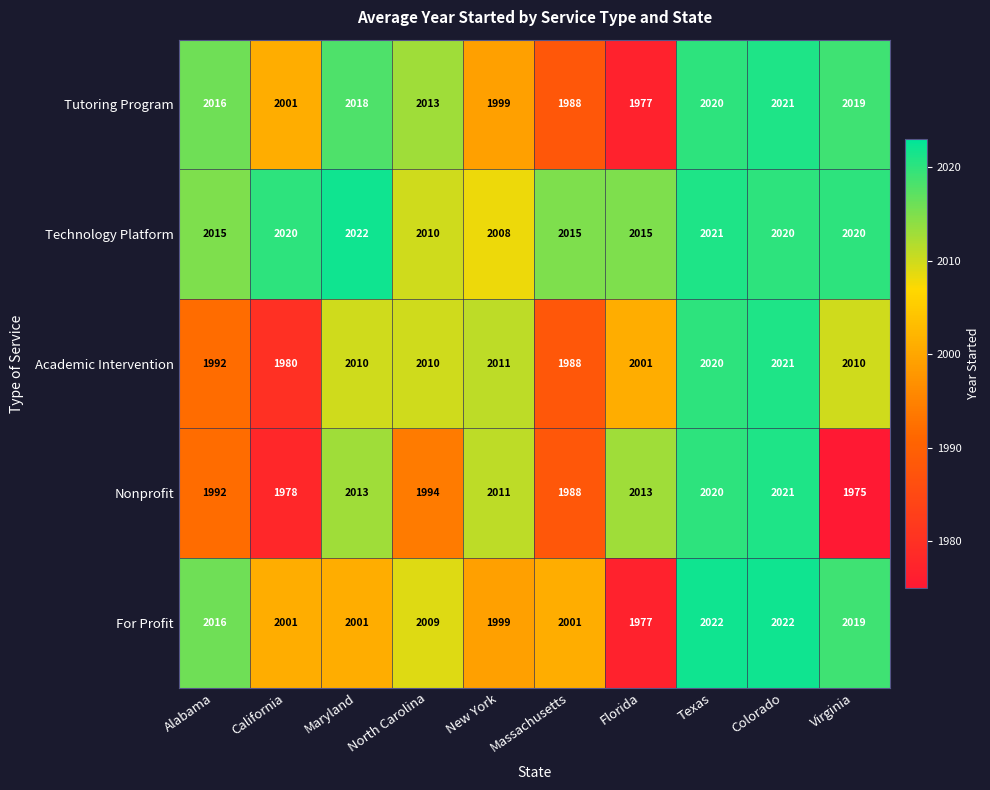

Read the Tutoring Program value at Colorado, to the nearest 10.

2020